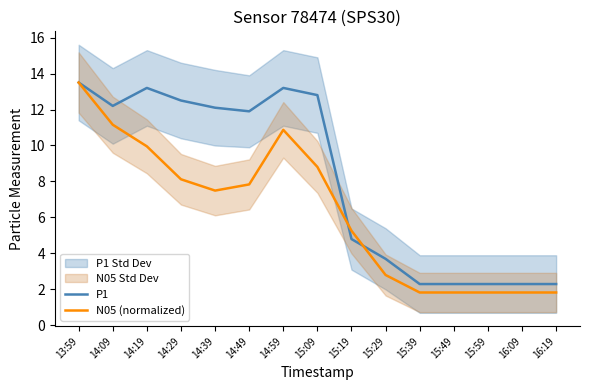

At which label is N05 (normalized) closest to 7?

14:39